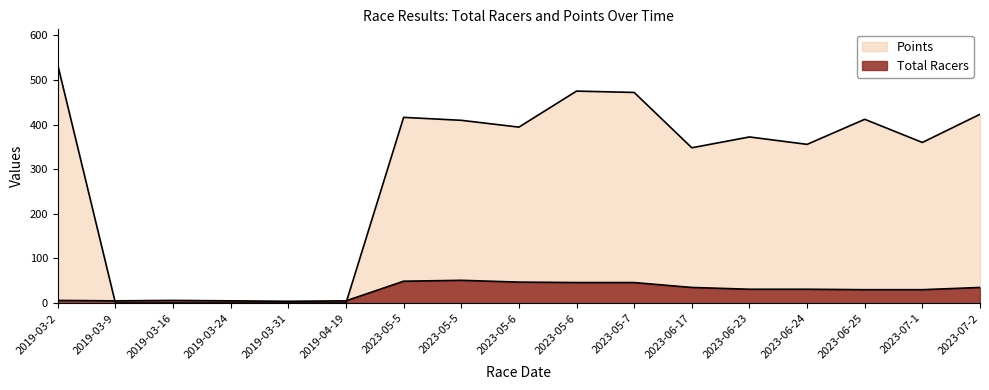

List the series in order of their peak value, lowest first.

Total Racers, Points